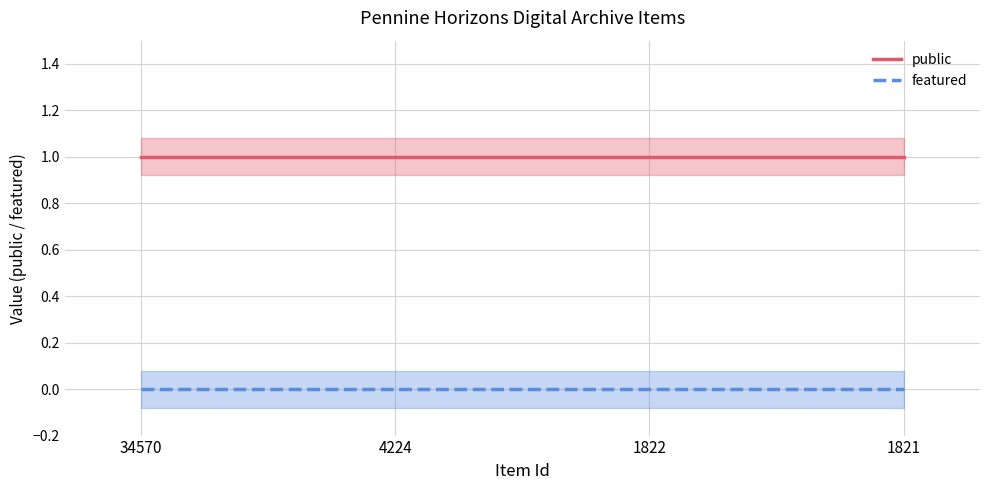

True or false: featured and public cross at least once.

False